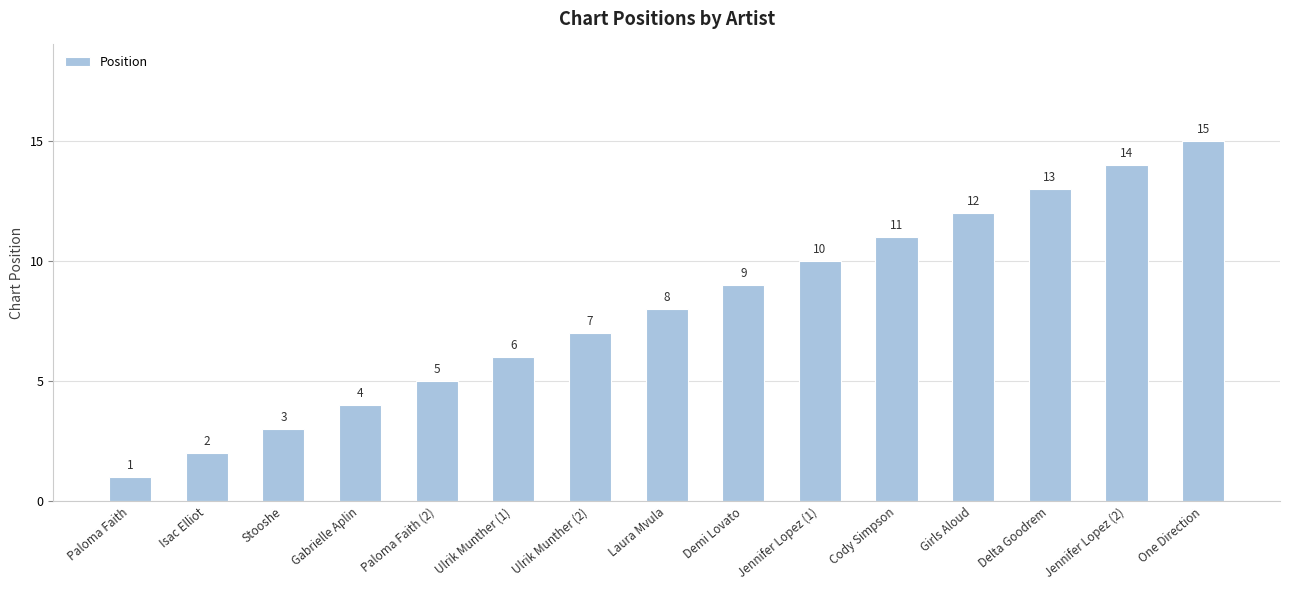

What value does the data have at Jennifer Lopez (2), to the nearest 10?

10